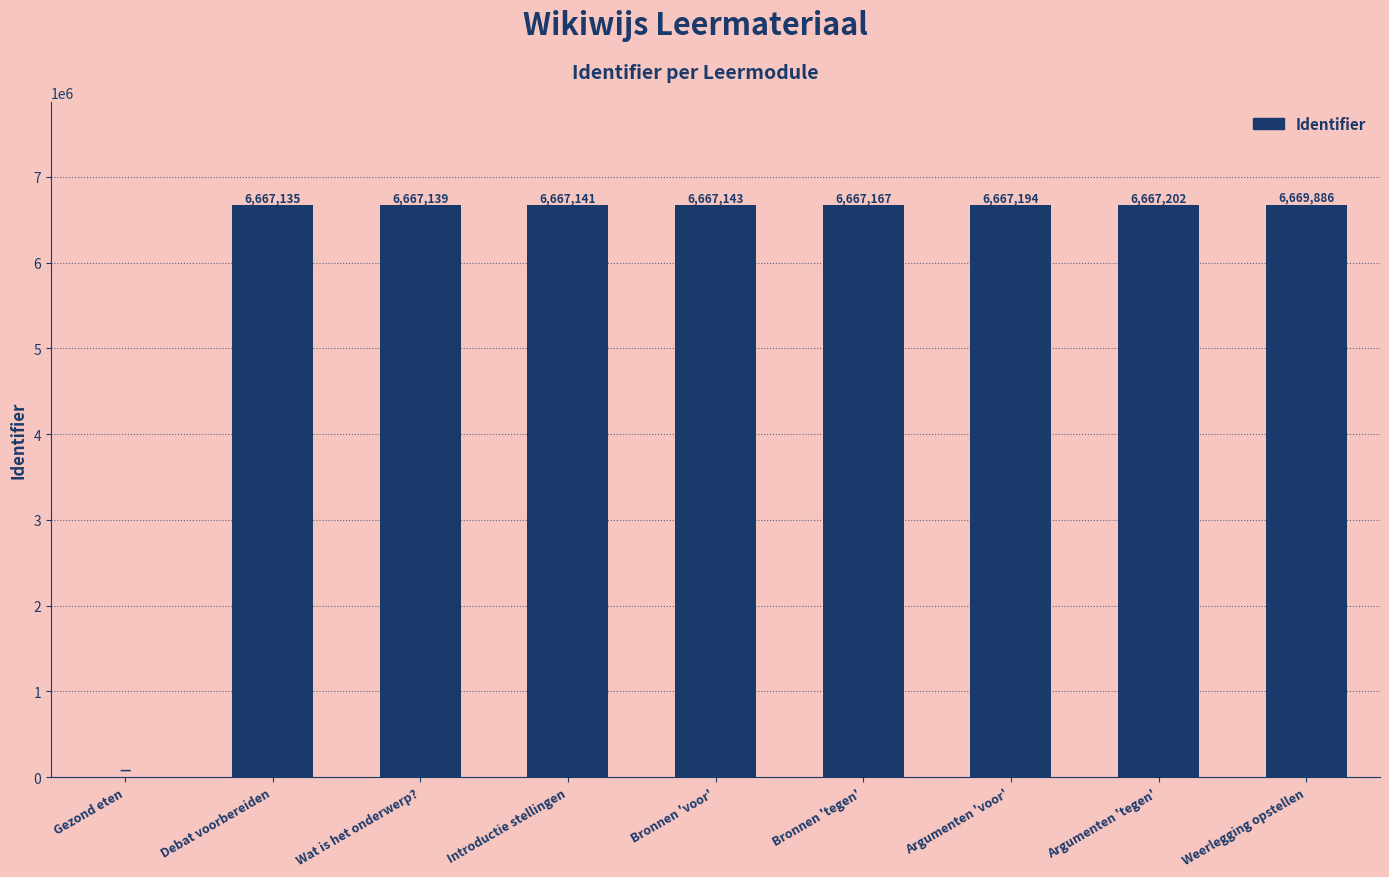

What is the average value?

5926667